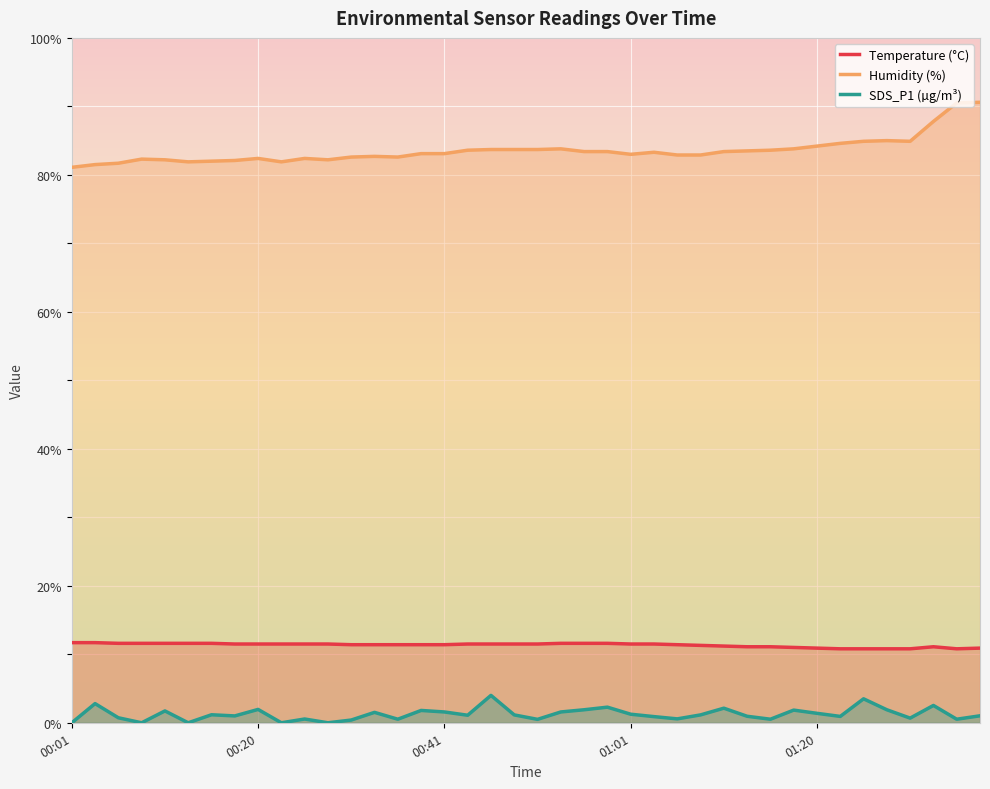

What are all the series names shown in the legend?

Temperature (°C), Humidity (%), SDS_P1 (µg/m³)